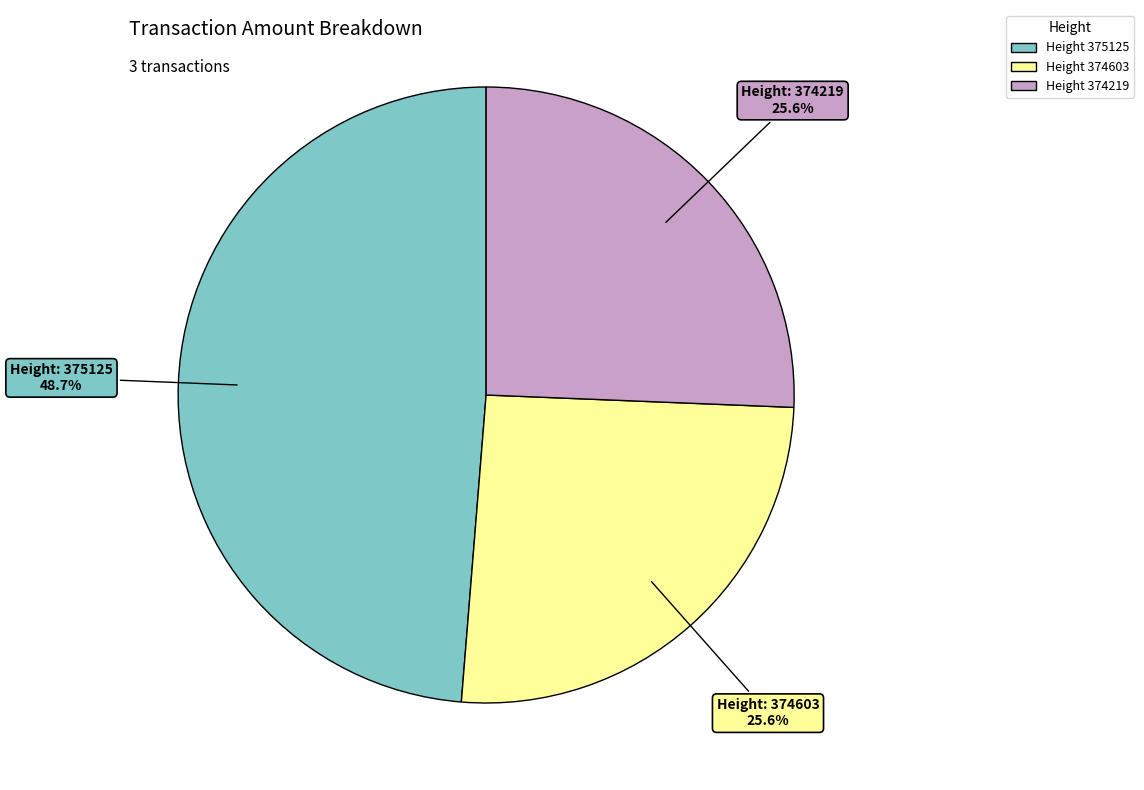

Is there any slice that represents more than half of the pie?

No